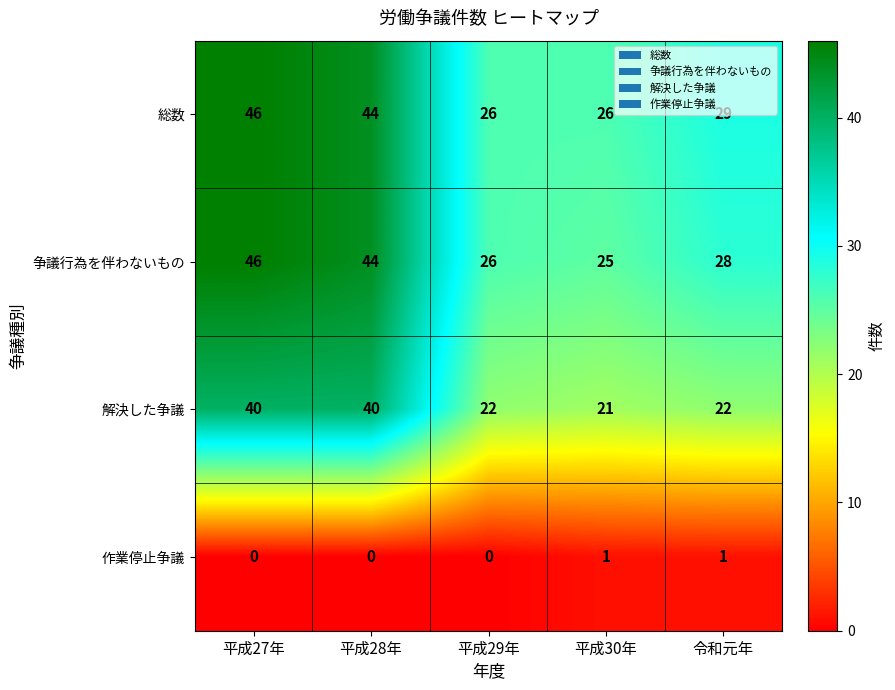

What is the average value of the 解決した争議 series?

29